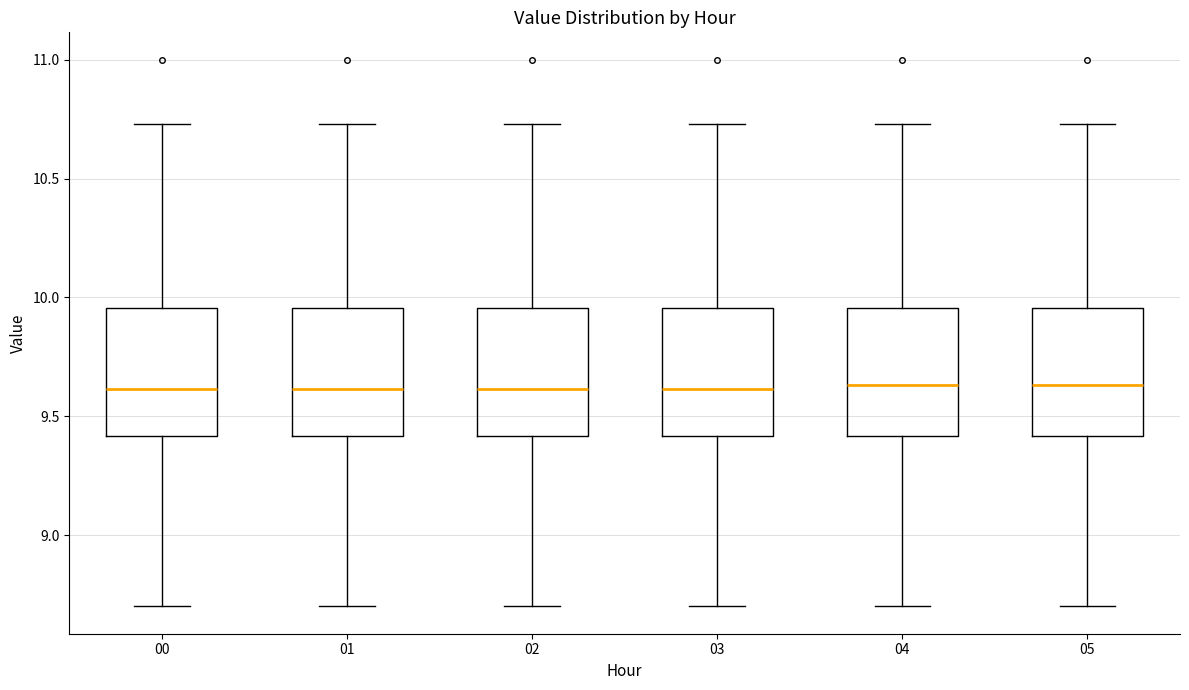

Where does the lower whisker of the box at x = 00 end on the y-axis? The values are not printed on the chart, so give them approximately, as read against the axis.

8.70